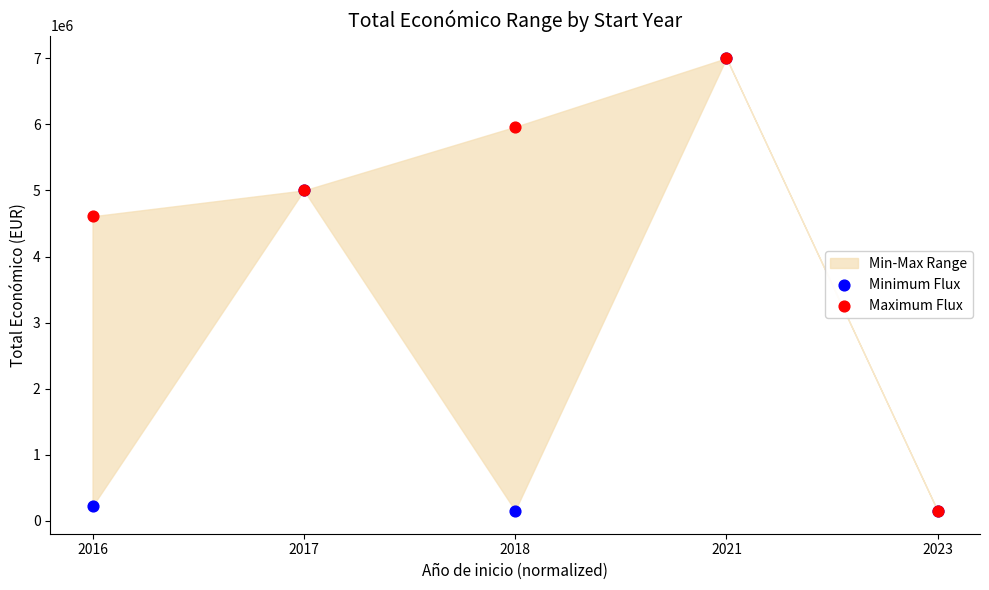

In the Maximum Flux series, what Y value is closest to 3575000?

4608975